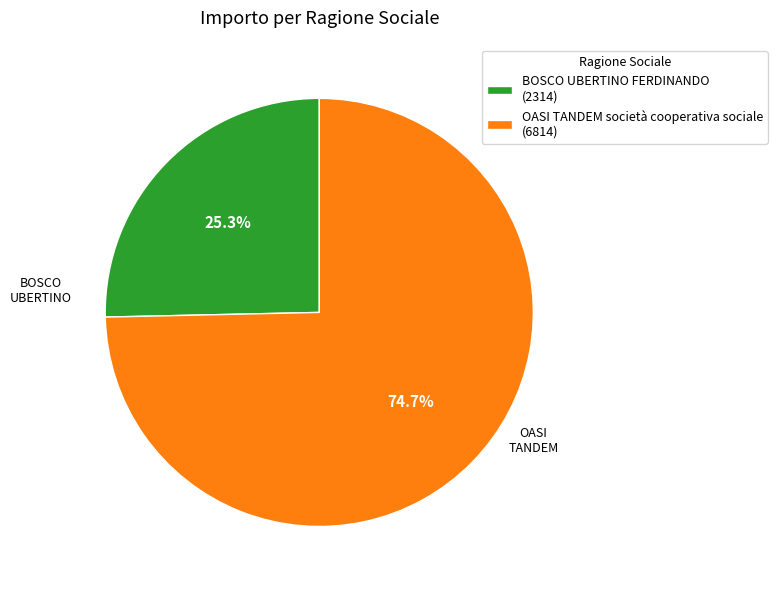

To the nearest percent, what percentage of the pie is OASI TANDEM società cooperativa sociale?

75%